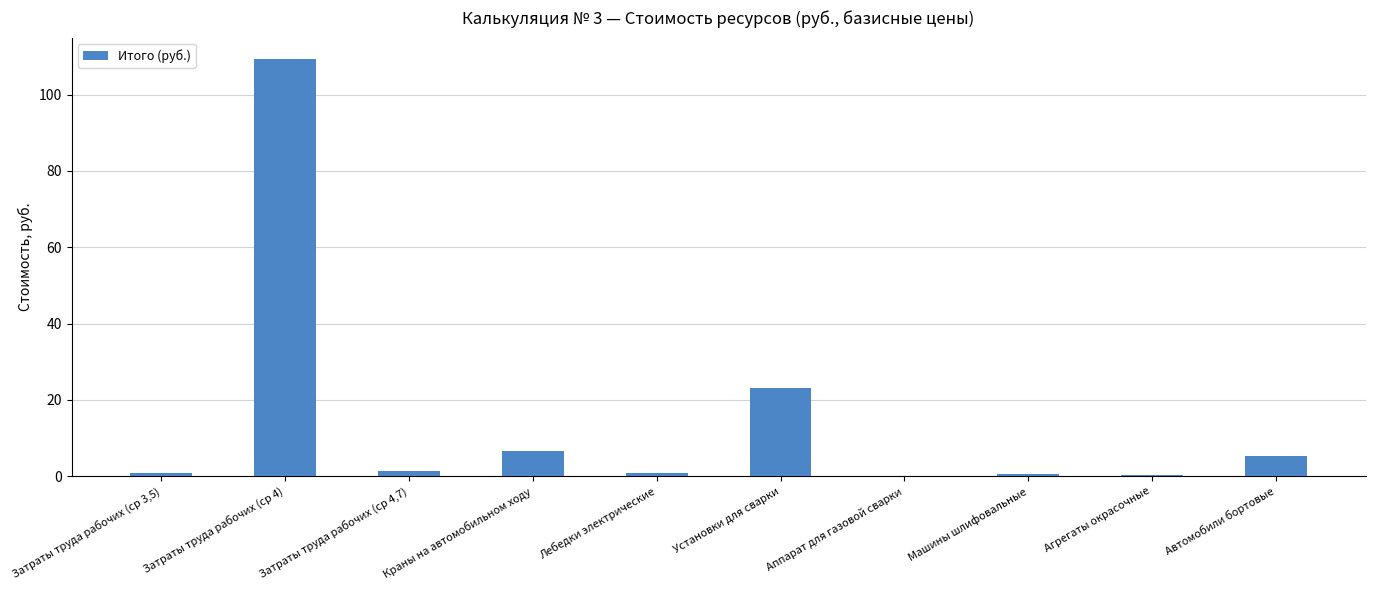

At which label is the value closest to 54?

Установки для сварки